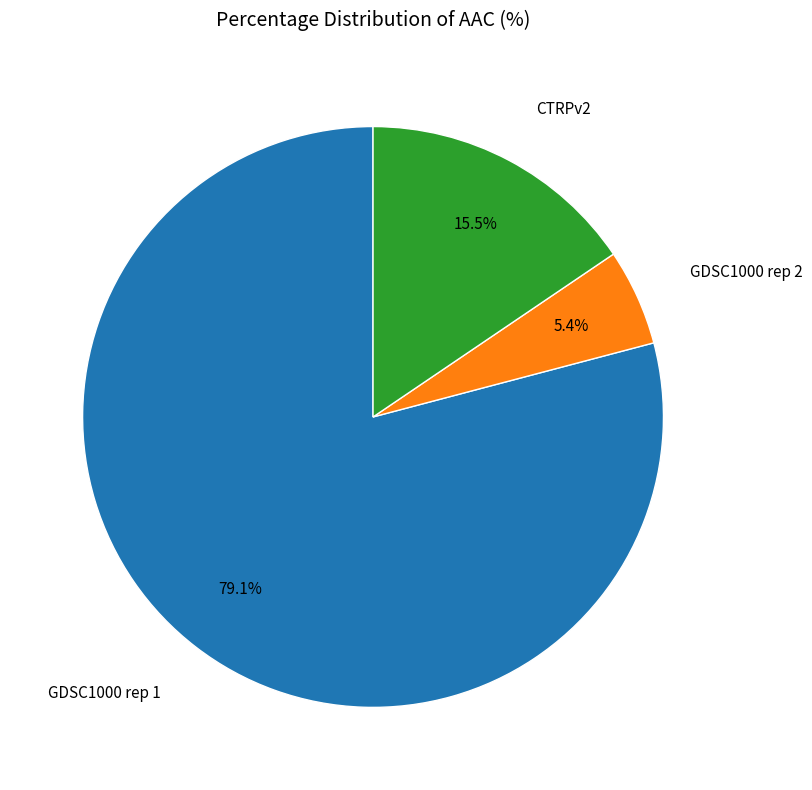

Is there a majority slice in this chart?

Yes